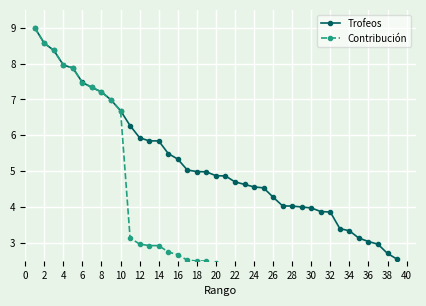

Is it true that Contribución equals 0.5 at 32?

False